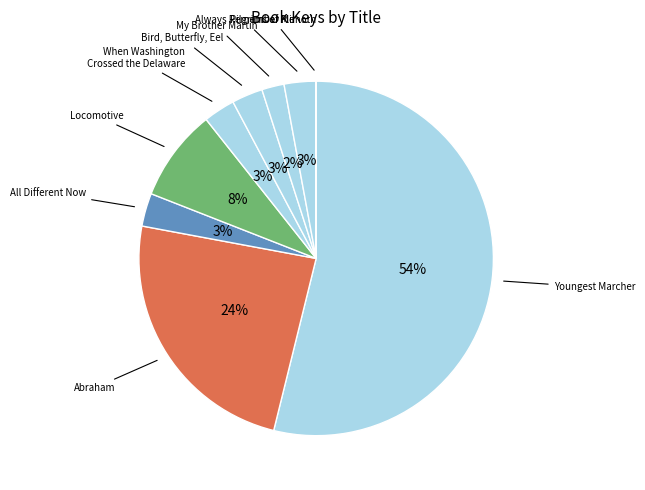

Which category accounts for the majority?

Youngest Marcher